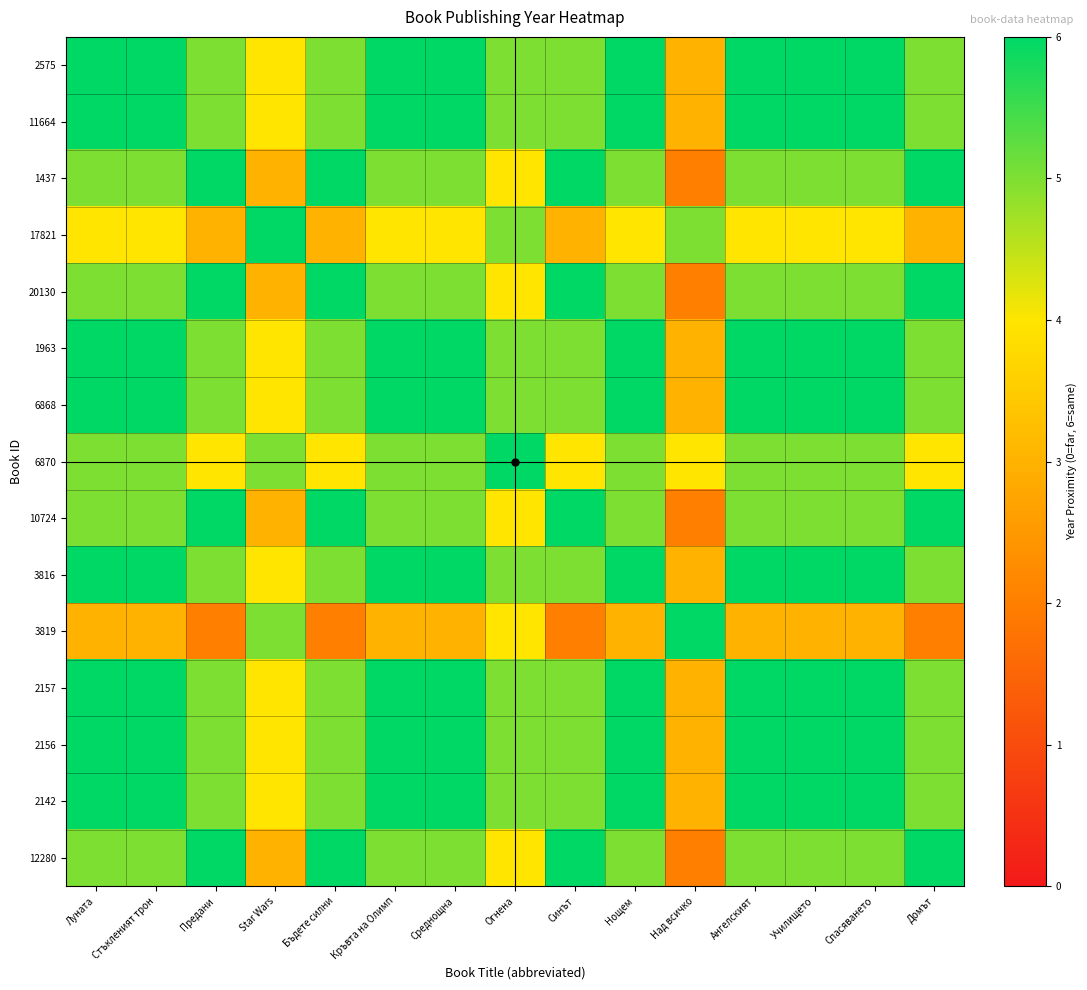

At Ангелският, list the series in order from largest to smallest.

2575, 11664, 1963, 6868, 3816, 2157, 2156, 2142, 1437, 20130, 6870, 10724, 12280, 17821, 3819